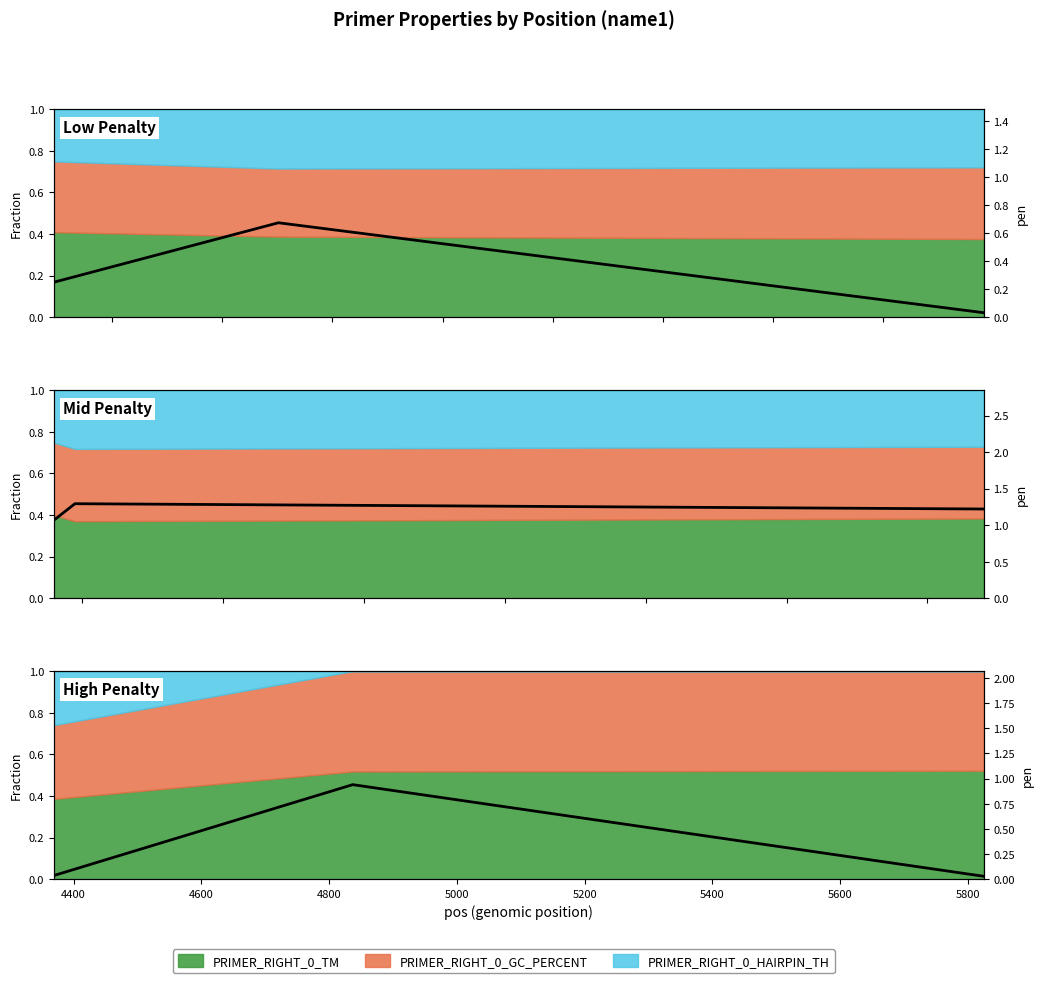

The chart shows a value of 1.4 at 4400. True or false?

False